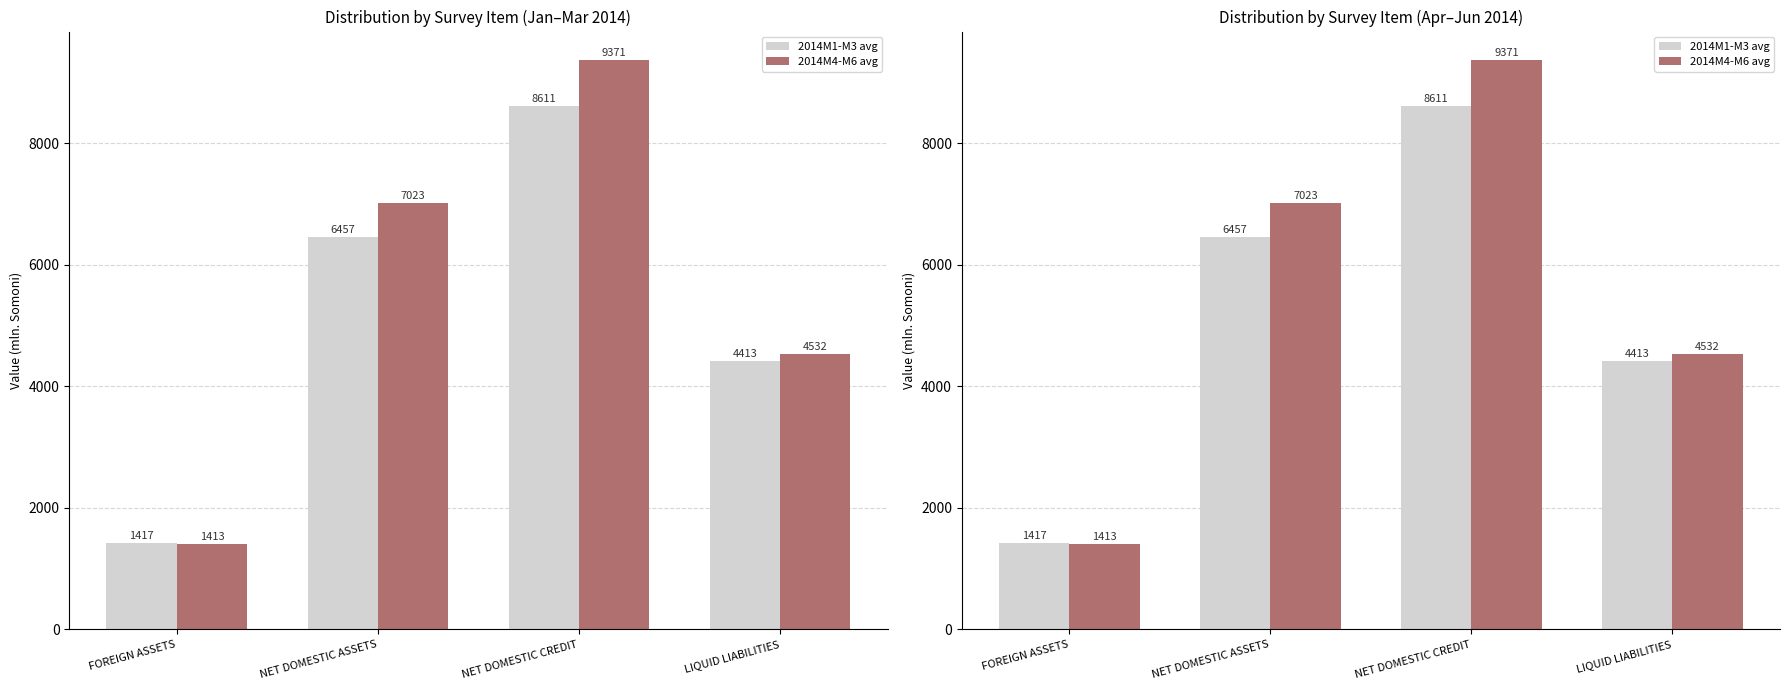

Is the value of 2014M1-M3 avg at NET DOMESTIC CREDIT greater than the value of 2014M4-M6 avg at FOREIGN ASSETS?

Yes